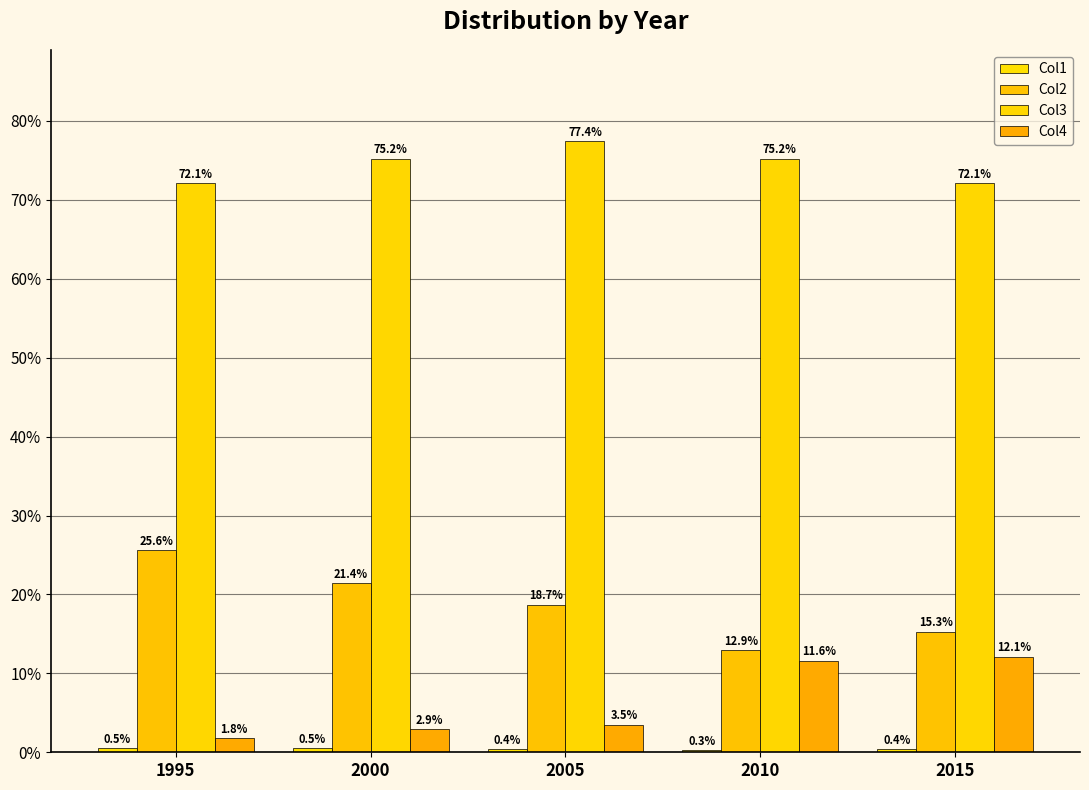

What is the greatest value displayed?

77.4